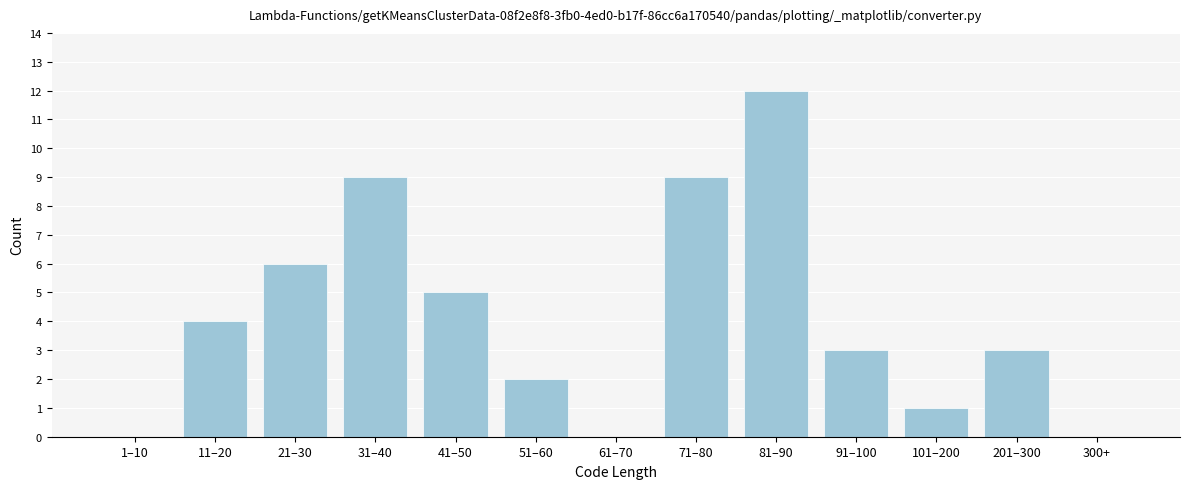

Reading left to right, transcribe all the data shown in this chart.

1–10=0	11–20=4	21–30=6	31–40=9	41–50=5	51–60=2	61–70=0	71–80=9	81–90=12	91–100=3	101–200=1	201–300=3	300+=0